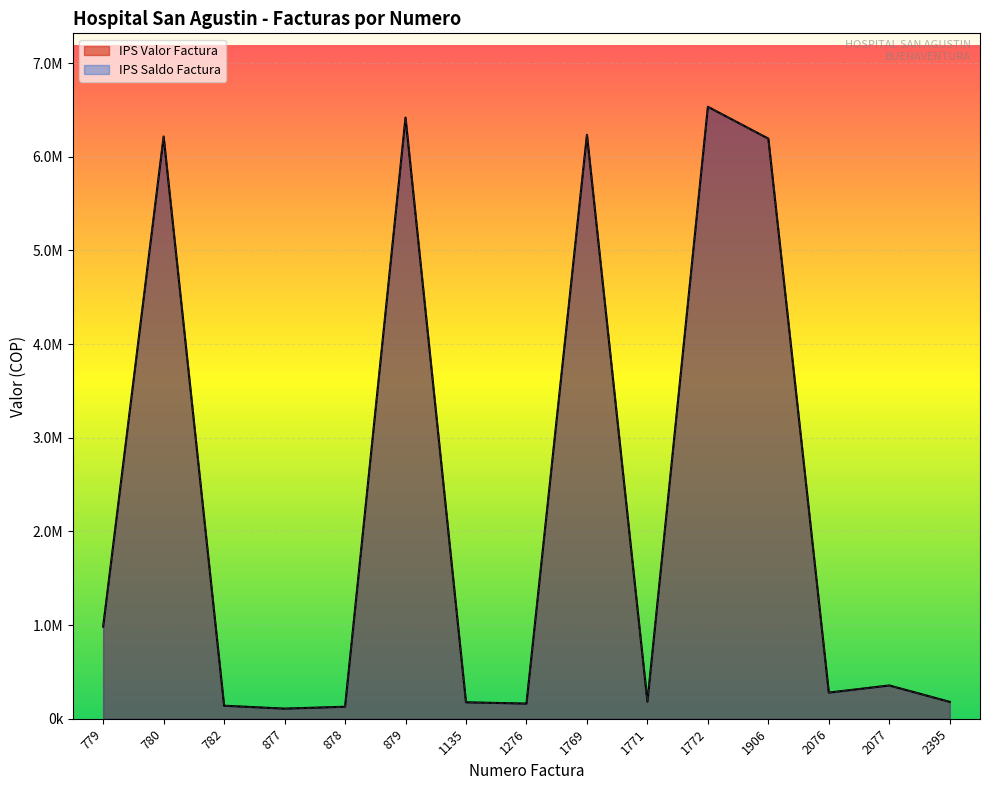

In IPS Valor Factura, how many points are higher than both neighbors (excluding endpoints)?

5